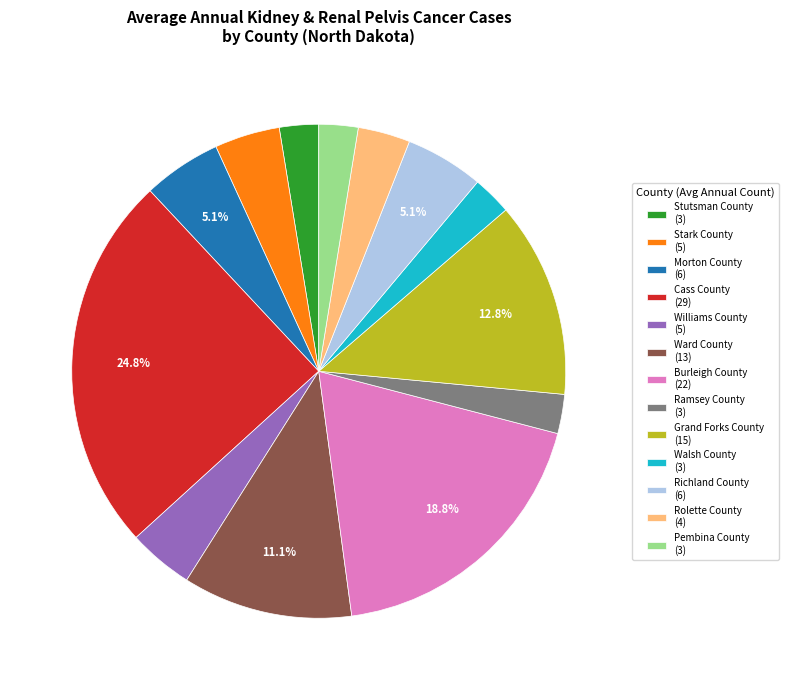

Count the number of slices in the pie.

13